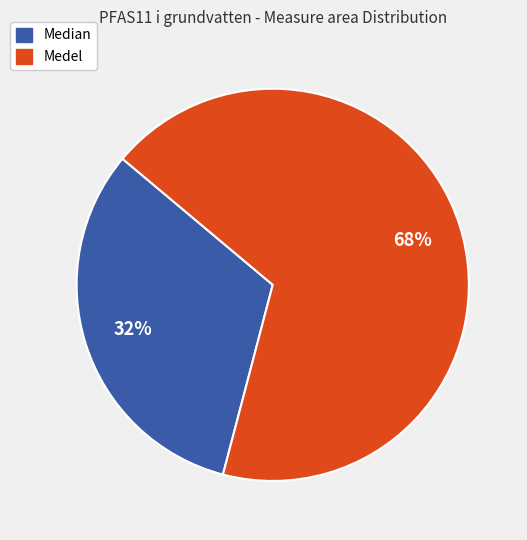

To the nearest percent, what is the combined percentage of Median and Medel?

100%